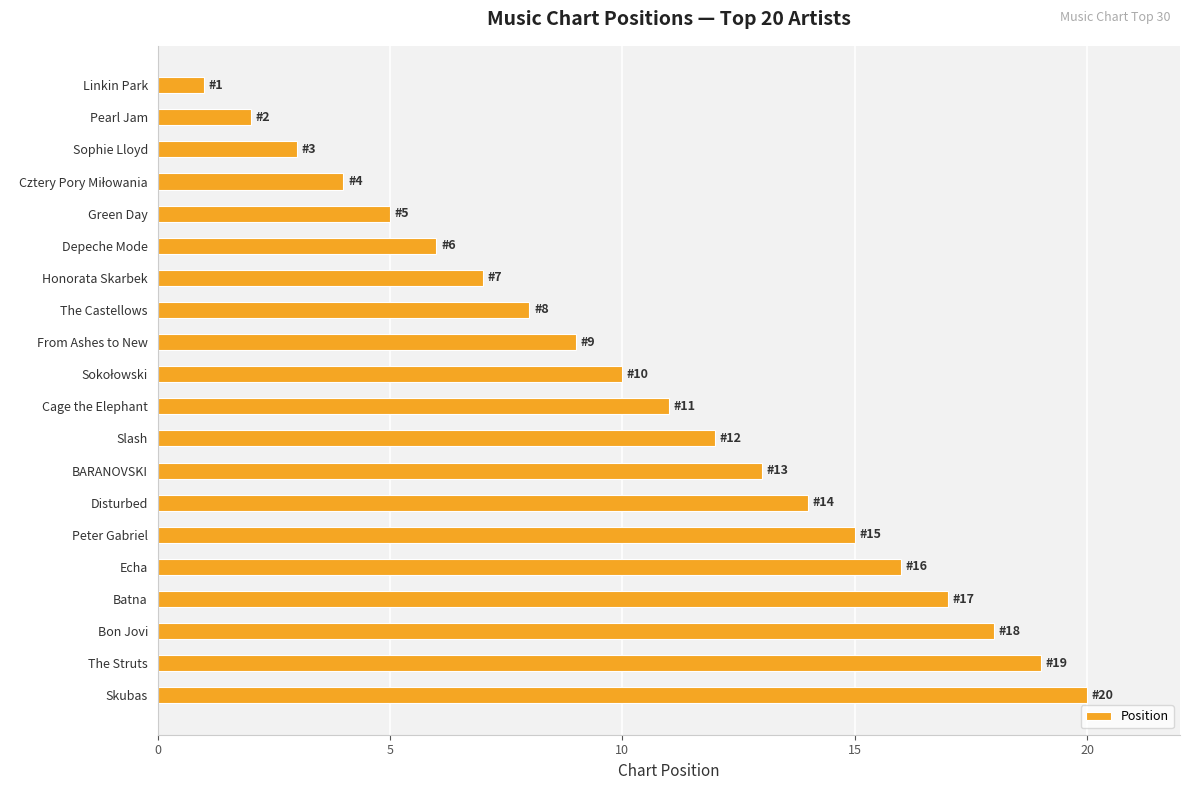

At which category does the chart reach its minimum across all series?

Linkin Park